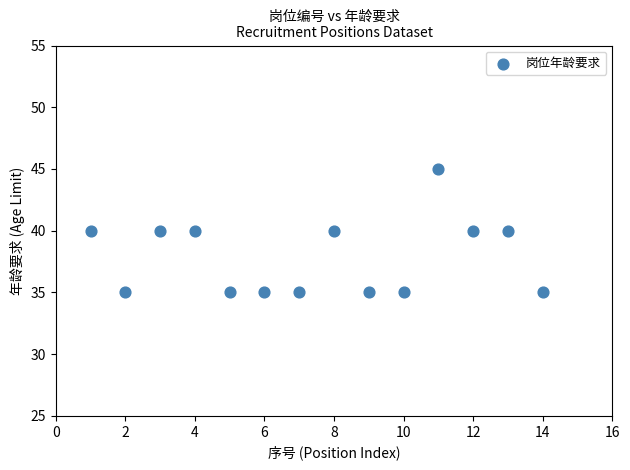

What is the range of X values (max minus min)?

13